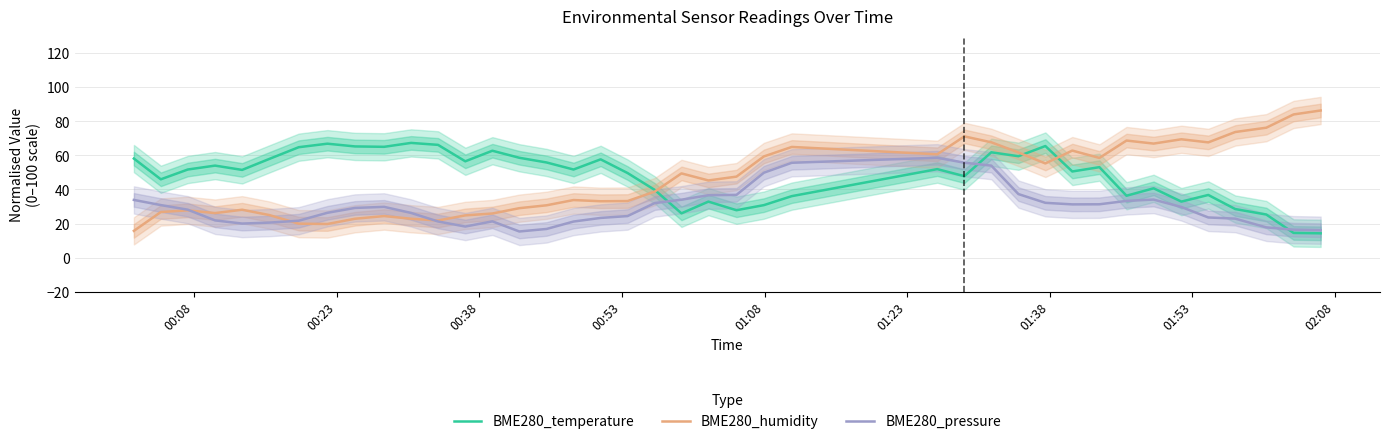

How many values in the BME280_pressure series are below 29?

20